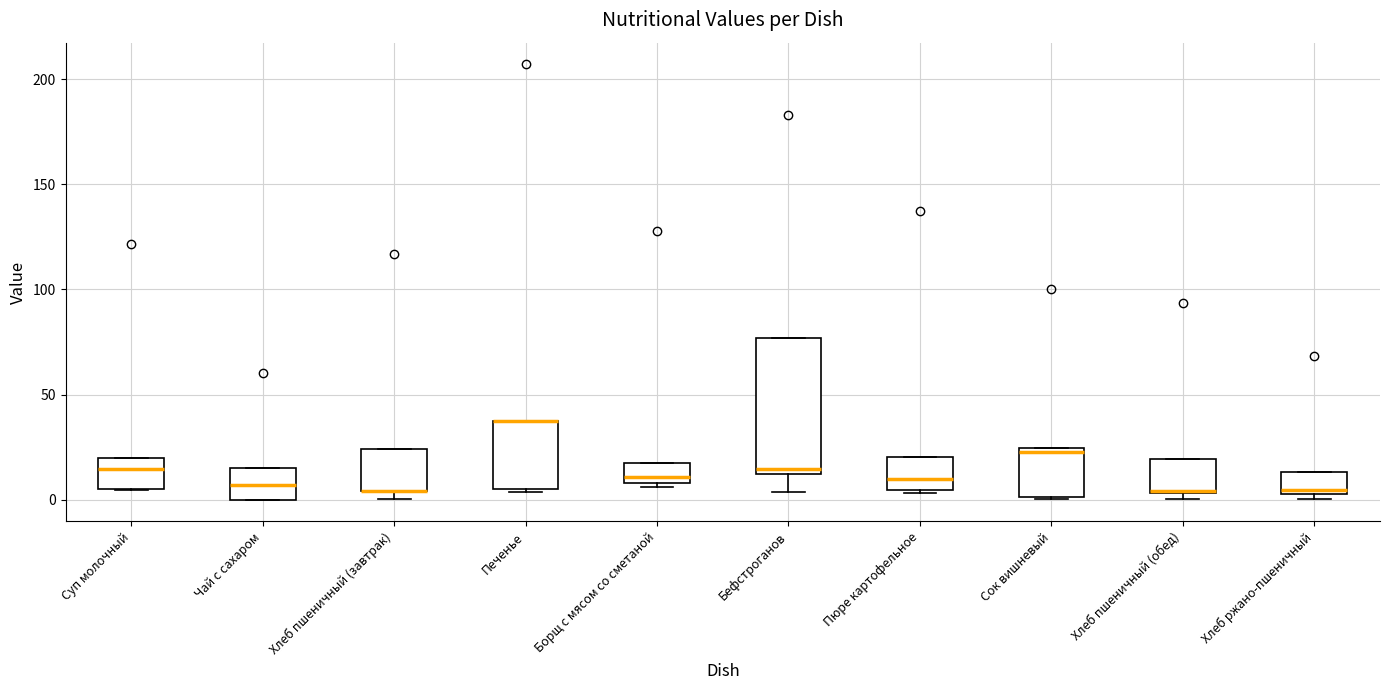

Reading left to right, read every box against the y-axis: the position of its median line, the range the box covers, and the ends of its whiskers. The values are not printed on the chart, so give them approximately, as read against the axis.

Суп молочный: median 15, box 5 to 20, whiskers 5 to 20
Чай с сахаром: median 5, box 0 to 15, whiskers 0 to 15
Хлеб пшеничный (завтрак): median 5 (drawn on the box's lower edge), box 5 to 25, whiskers 0 to 25
Печенье: median 35 (drawn on the box's upper edge), box 5 to 35, whiskers 5 to 35
Борщ с мясом со сметаной: median 10 (just above the box's lower edge), box 10 to 15, whiskers 5 to 15
Бефстроганов: median 15, box 10 to 75, whiskers 5 to 75
Пюре картофельное: median 10, box 5 to 20, whiskers 5 (just below the box's lower edge) to 20
Сок вишневый: median 25 (just below the box's upper edge), box 0 to 25, whiskers 0 to 25
Хлеб пшеничный (обед): median 5 (drawn on the box's lower edge), box 5 to 20, whiskers 0 to 20
Хлеб ржано-пшеничный: median 5 (just above the box's lower edge), box 5 to 15, whiskers 0 to 15